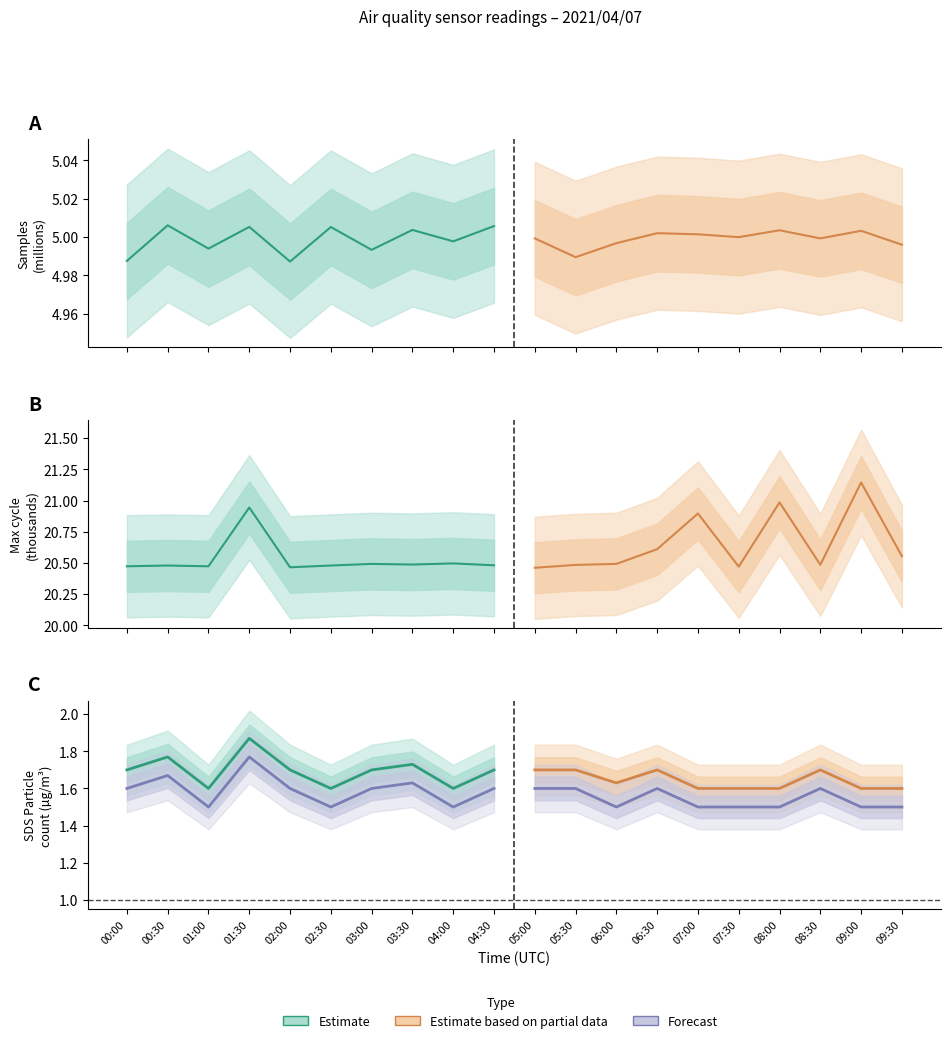

Which series has the largest range (max minus min)?

Estimate based on partial data